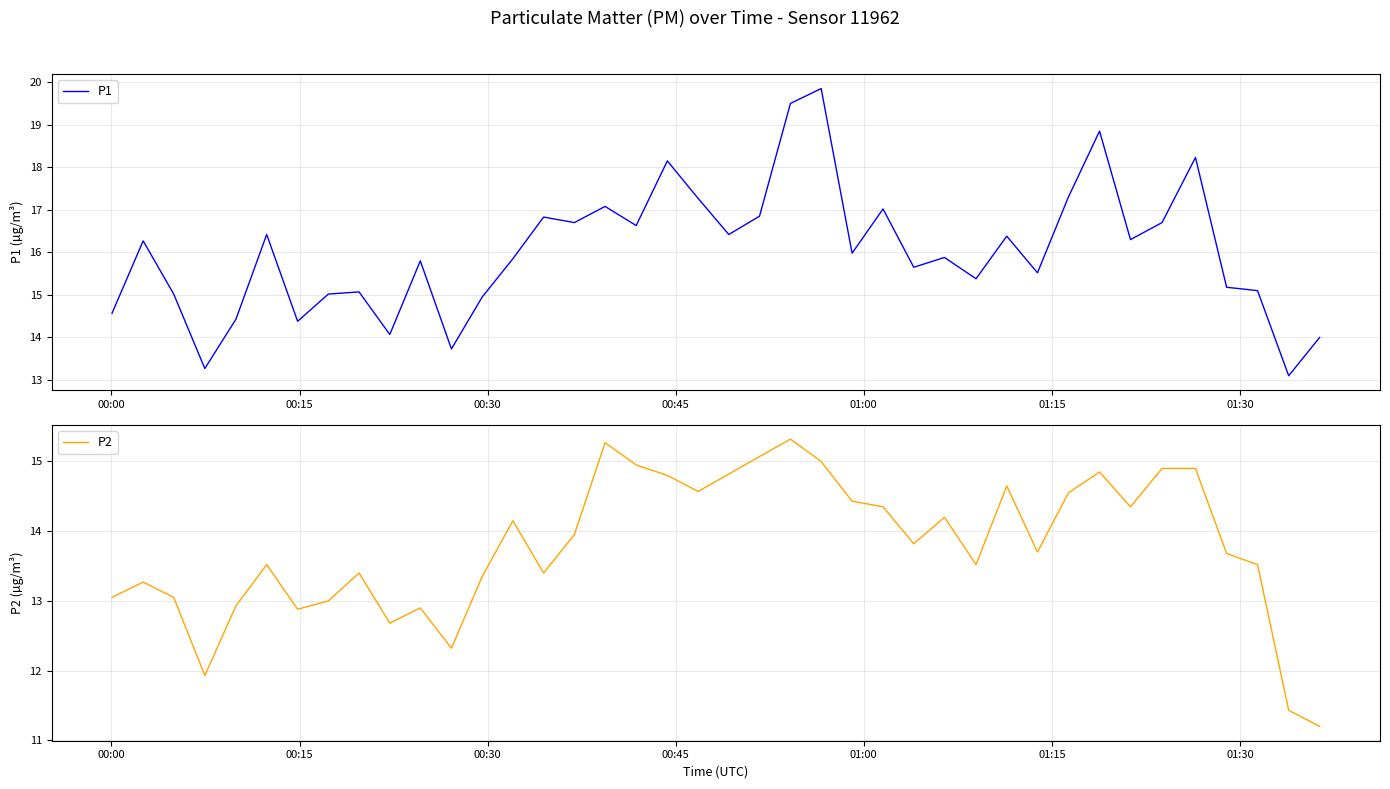

What is the minimum value for P1?

13.1